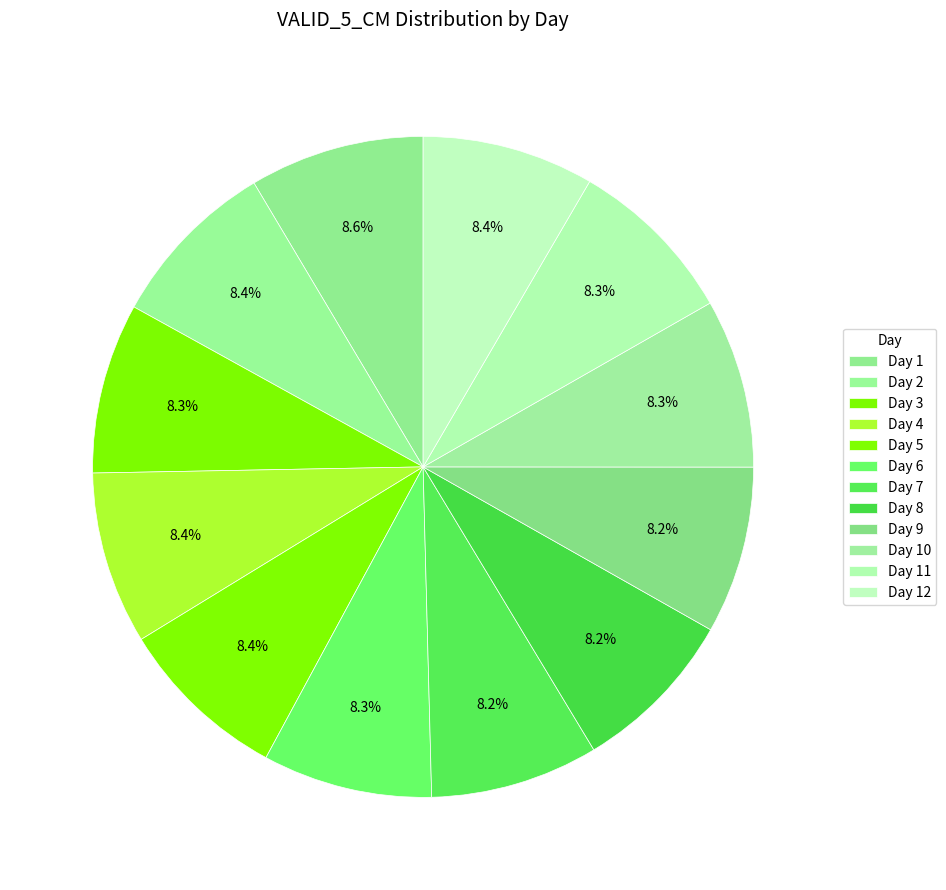

Count the number of slices in the pie.

12